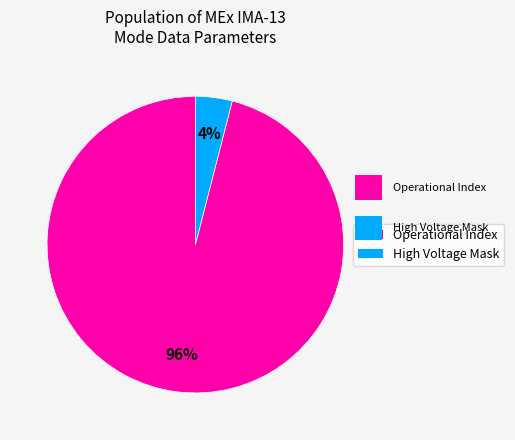

Does any single category account for the majority?

Yes